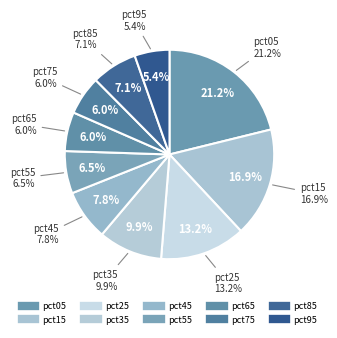

To the nearest percent, what is the difference between the largest and smallest slice percentages?

16%